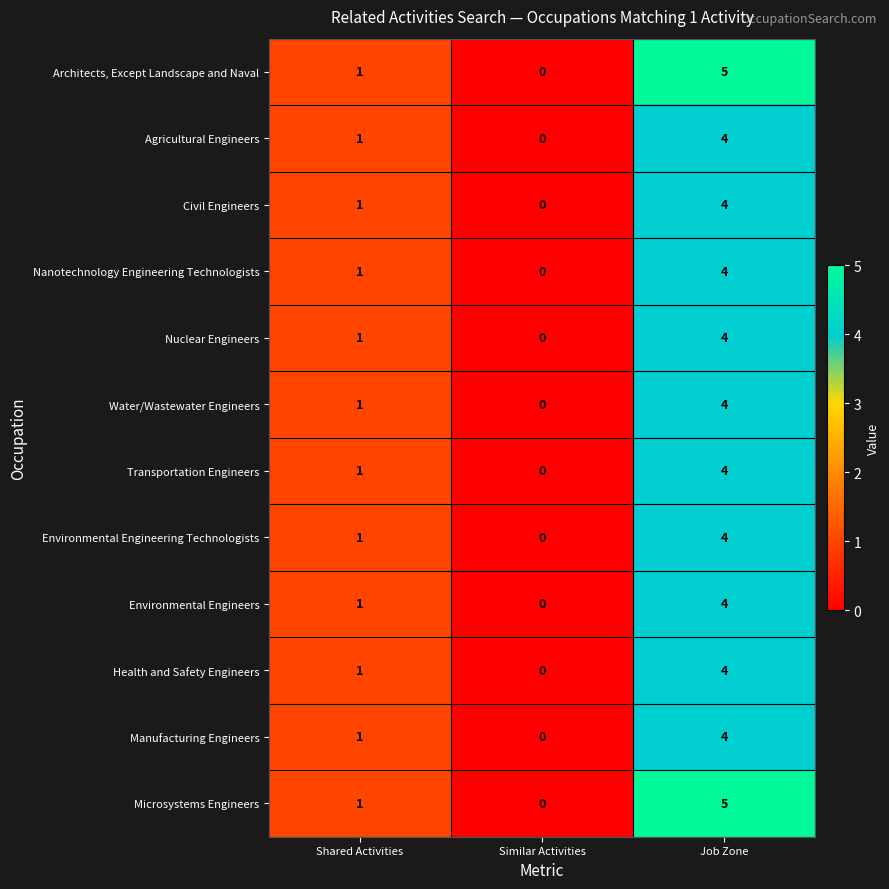

At which label is Agricultural Engineers closest to 2?

Shared Activities